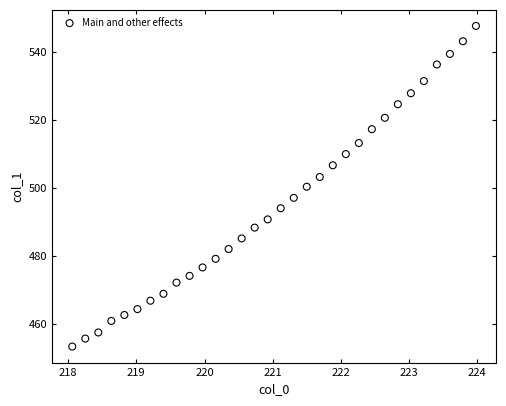

What is the range of Y values (max minus min)?

94.3